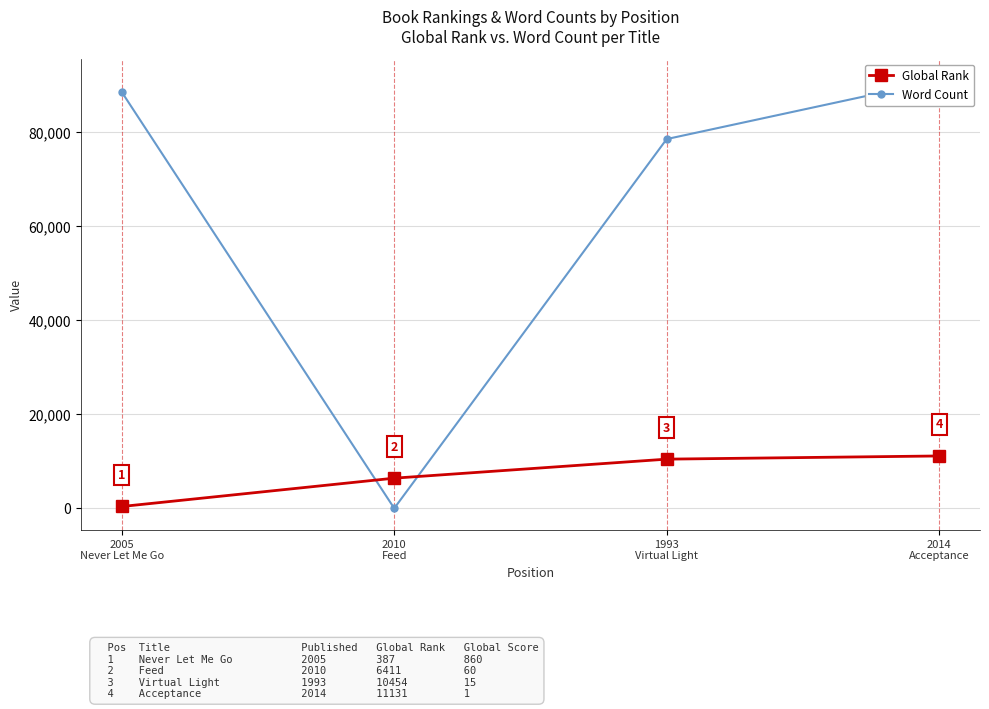

How many lines are shown in the chart?

2